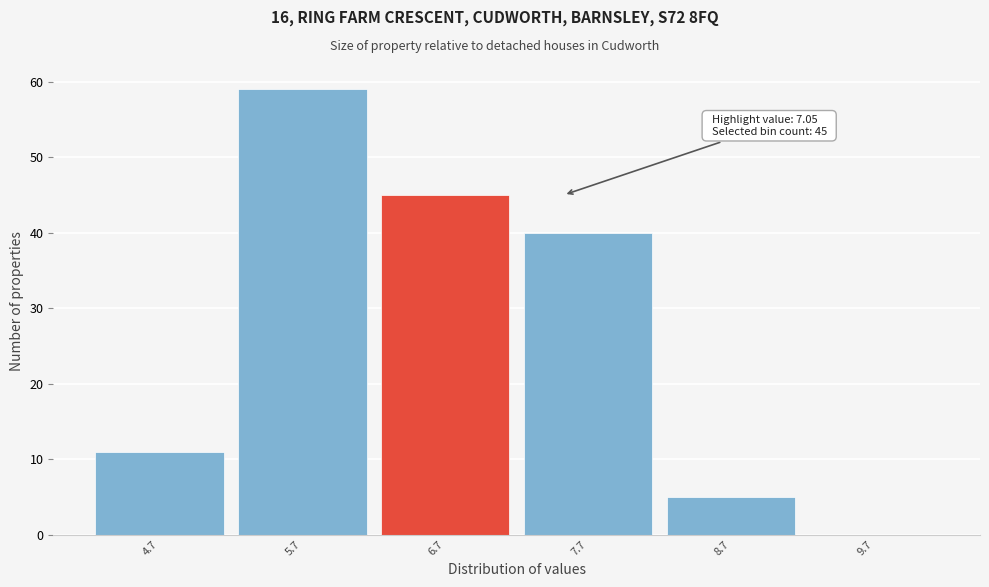

Which range on the x-axis has the tallest bar?

5.22 to 6.22